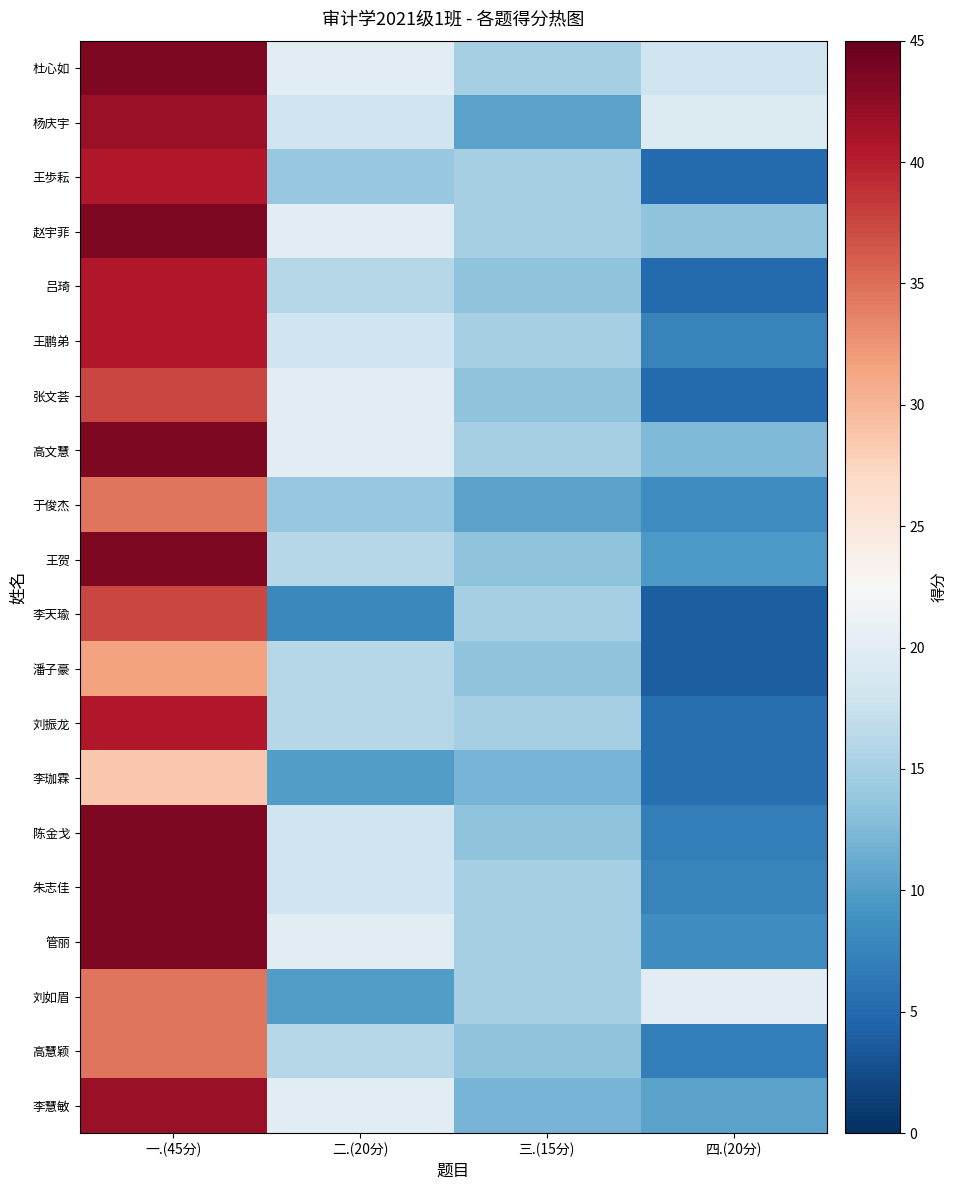

Which label corresponds to the largest value in the chart?

一.(45分)